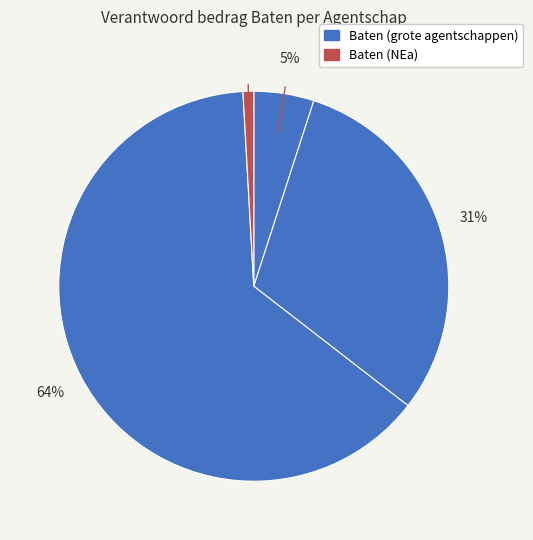

Is there any slice that represents more than half of the pie?

Yes